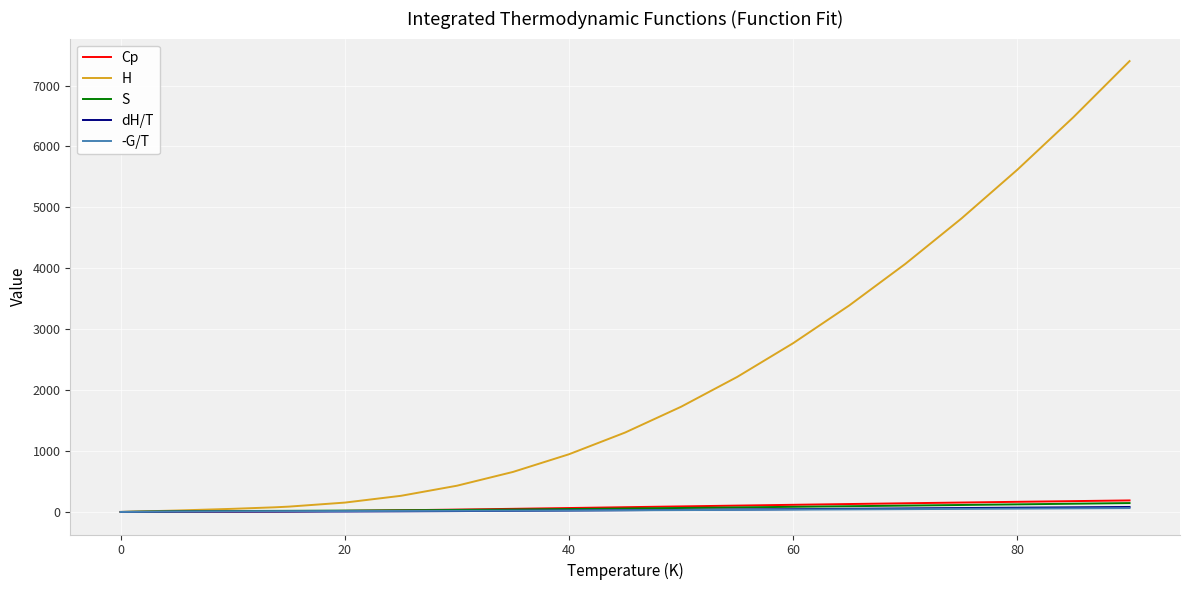

Which series has the largest total across all categories?

H